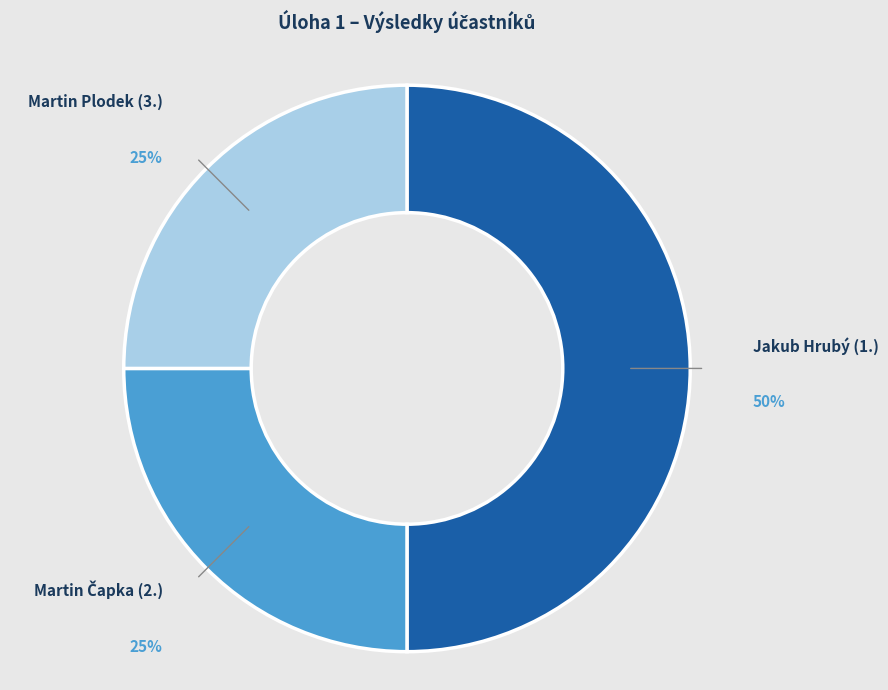

To the nearest percent, what is the difference between the Jakub Hrubý (1.) and Martin Plodek (3.) slice percentages?

25%